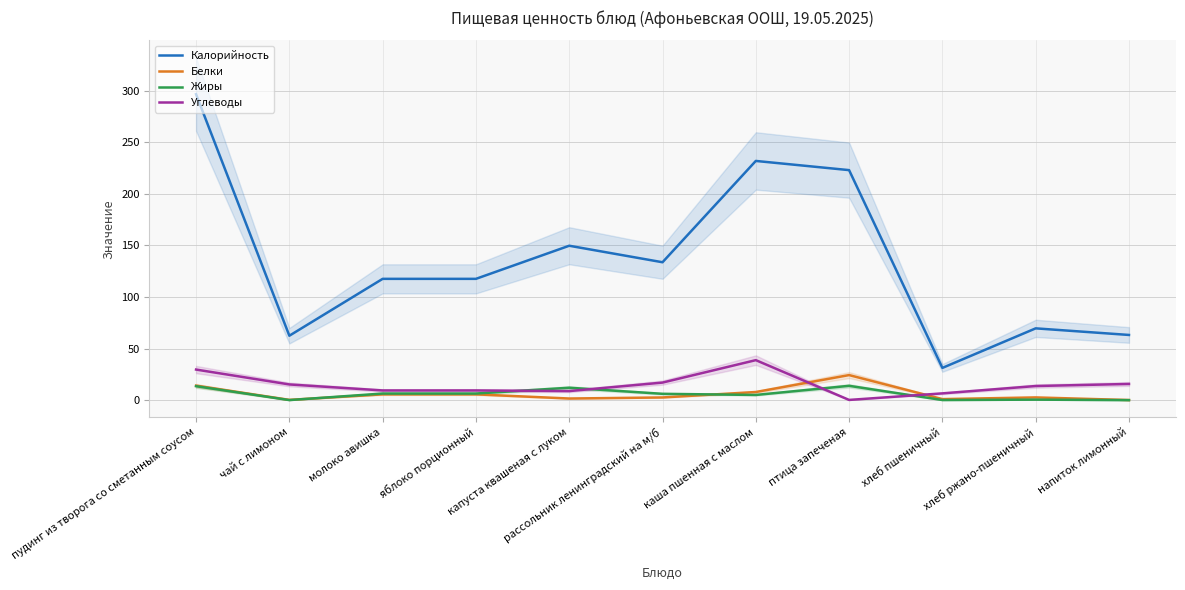

What is the label of the 8th point from the right?

яблоко порционный